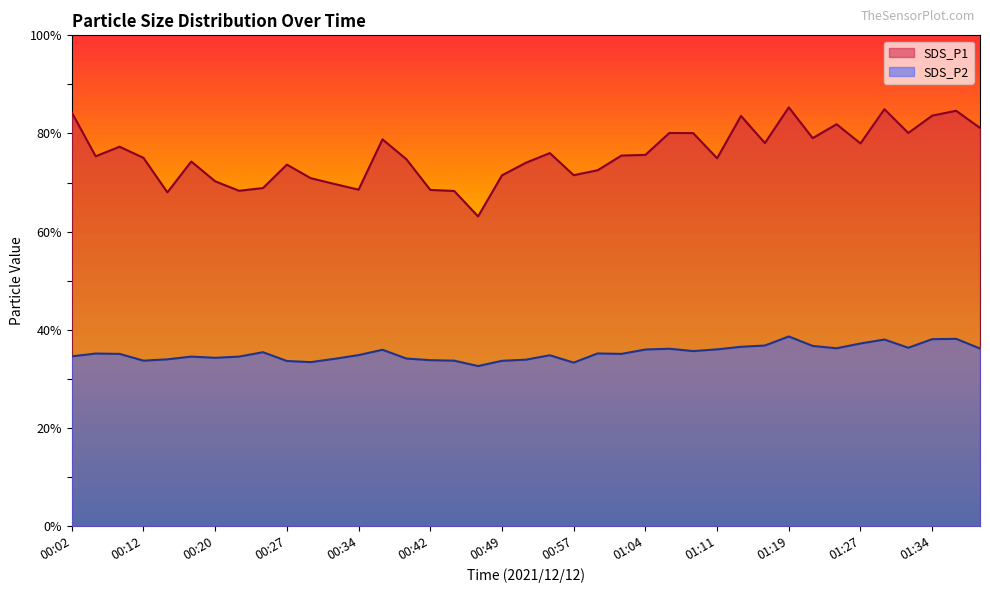

What is the value of the SDS_P2 point at the 18th from the left?

32.6